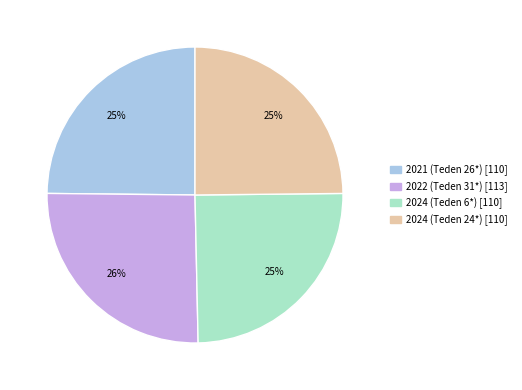

Which category has the biggest portion of the pie?

2022 (Teden 31*)